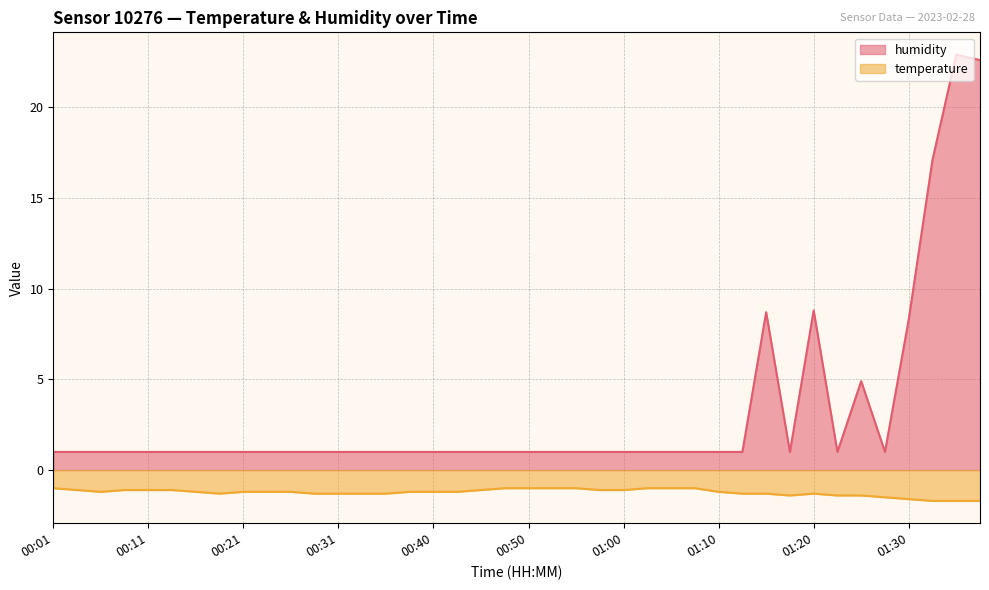

What is the average value of the humidity series?

3.2